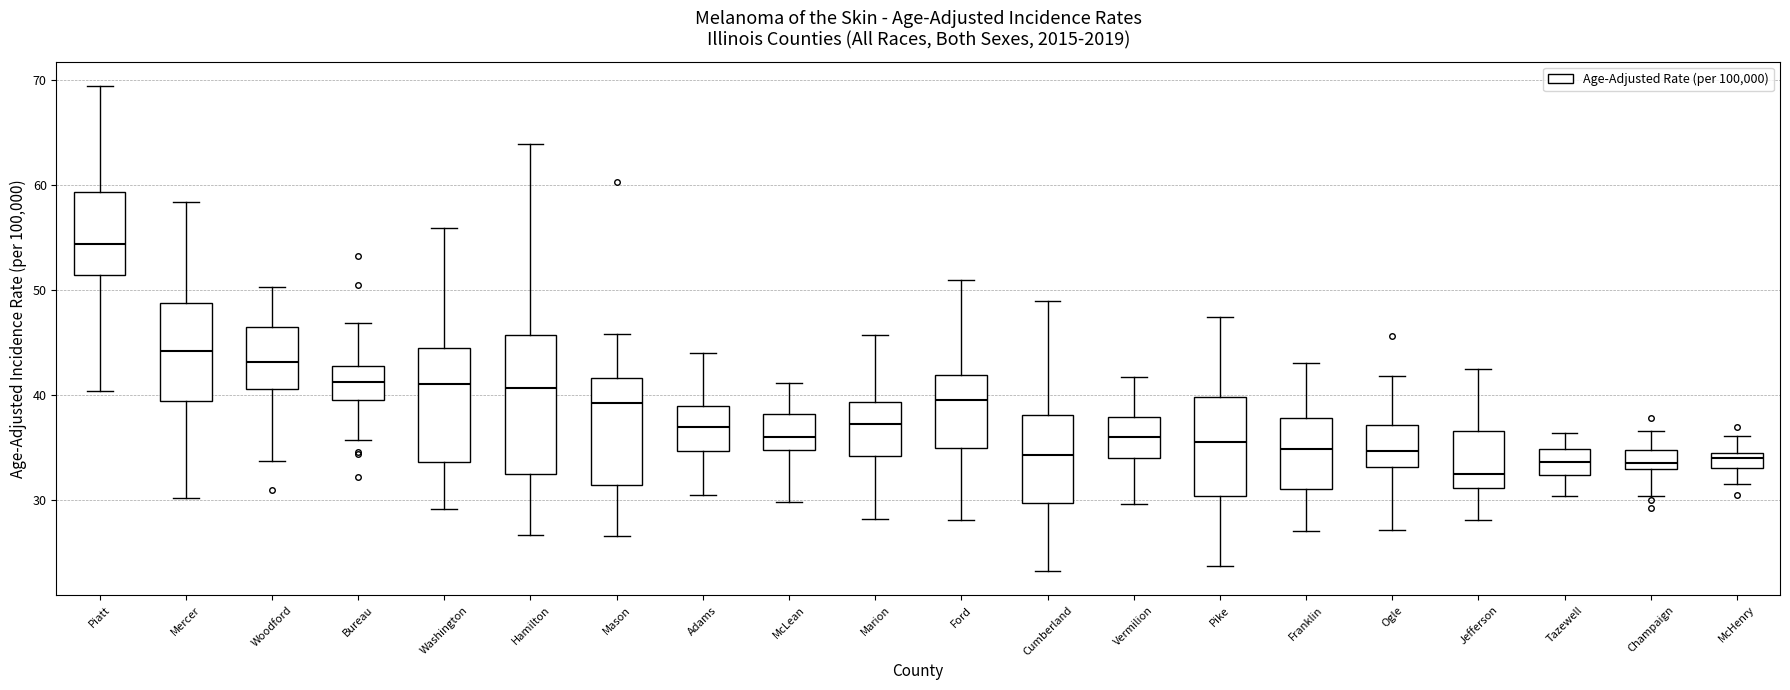

Which box is the tallest, from its lower edge to its upper edge?

Hamilton